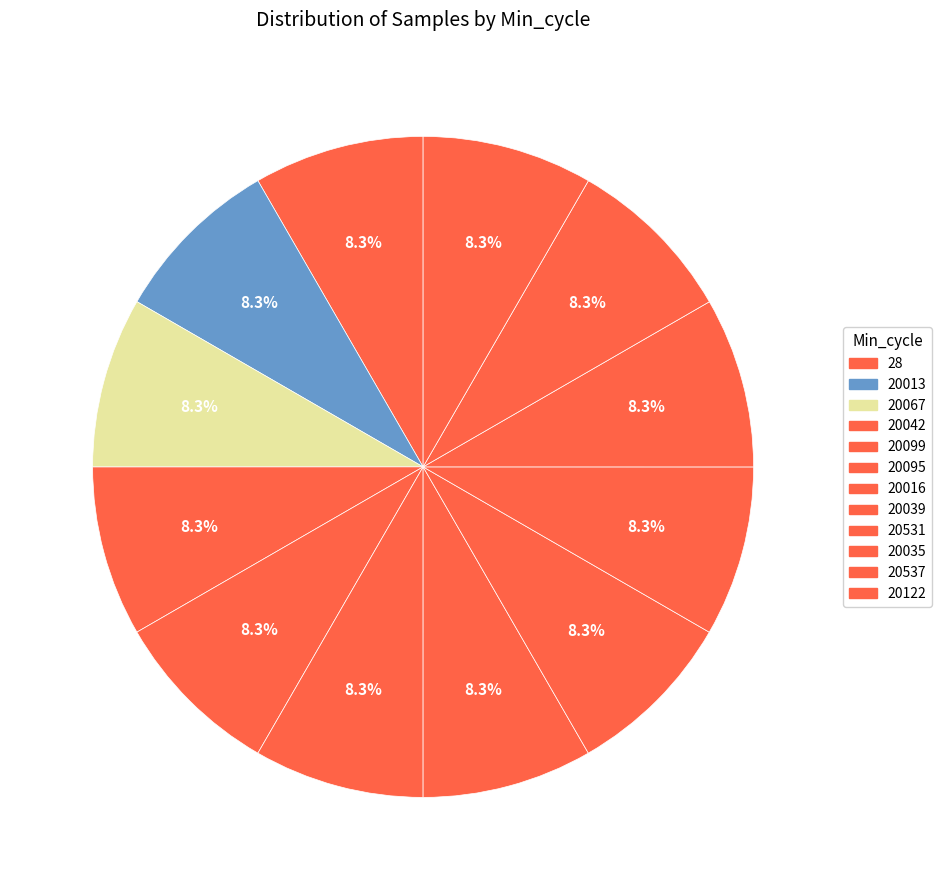

What percentage is the 20013 slice, to the nearest percent?

8%